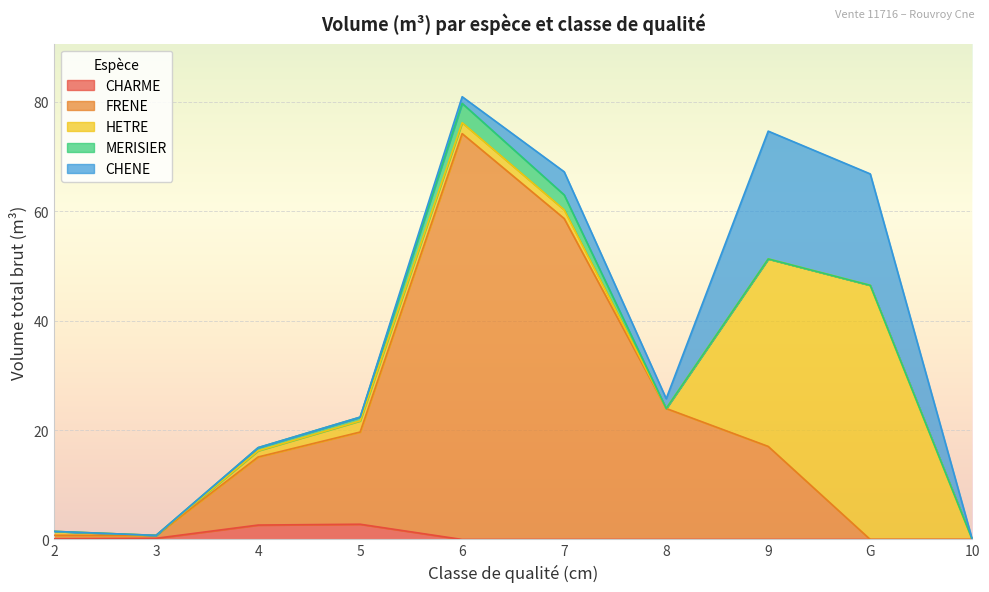

The value of FRENE at G is 38.8. True or false?

False